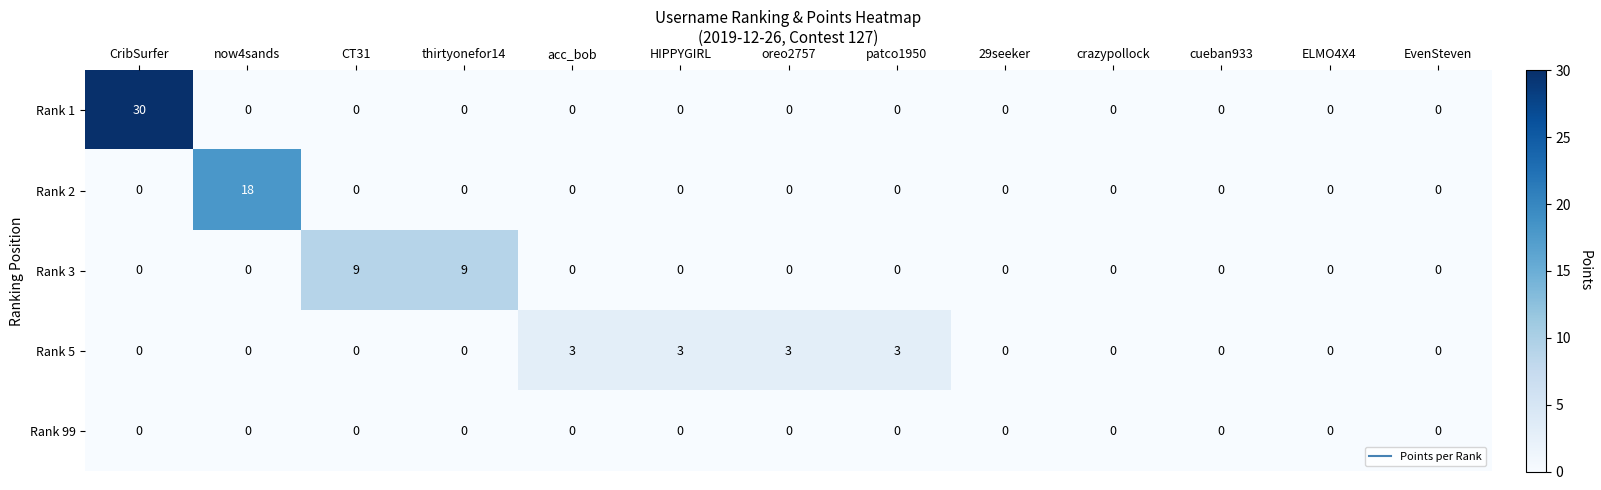

List the series in order of their peak value, highest first.

Rank 1, Rank 2, Rank 3, Rank 5, Rank 99